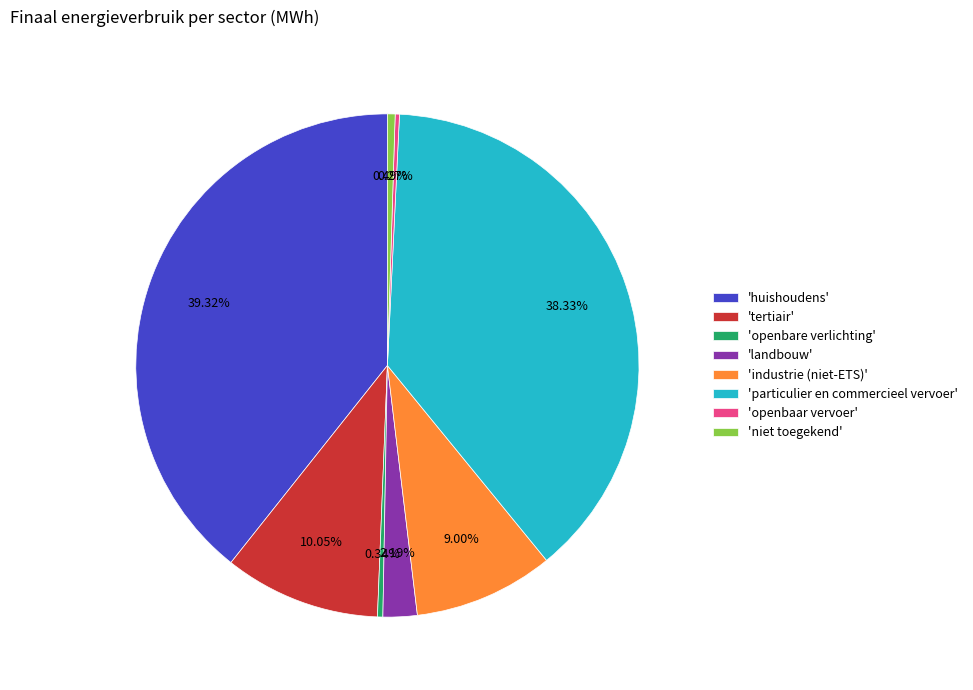

Is the sum of 'particulier en commercieel vervoer' and 'tertiair' greater than half?

No